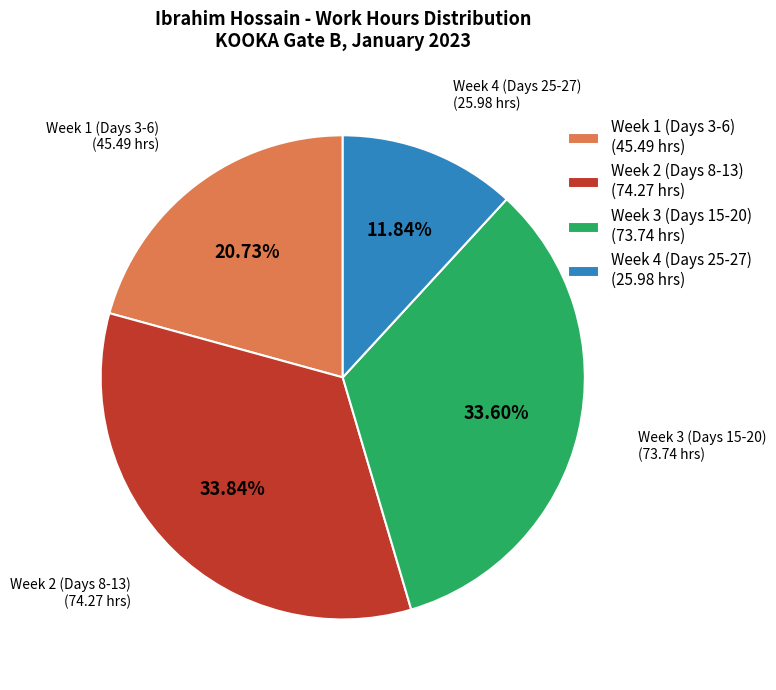

Which slice is the smallest?

Week 4 (Days 25-27) (25.98 hrs)